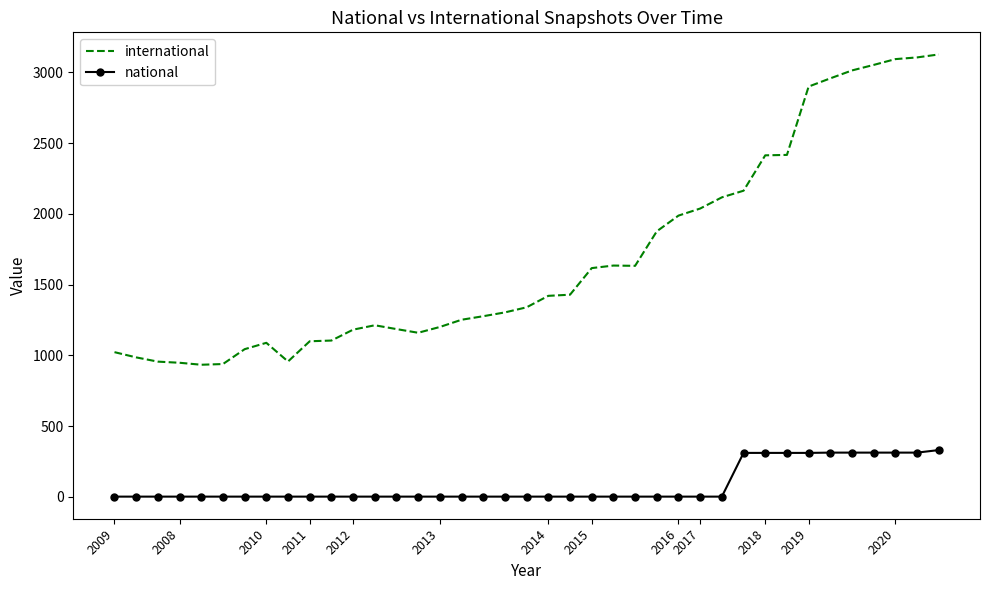

Which series has the widest spread of values?

international